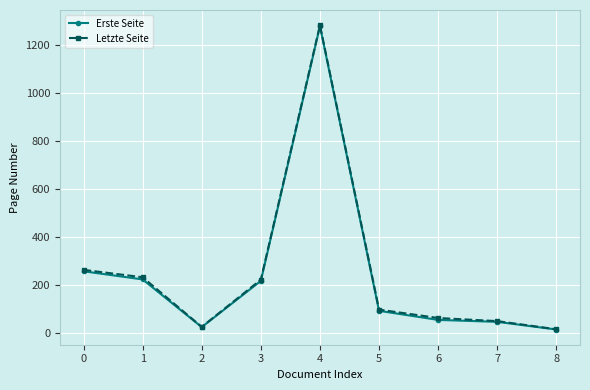

What is the maximum value for Erste Seite?

1280